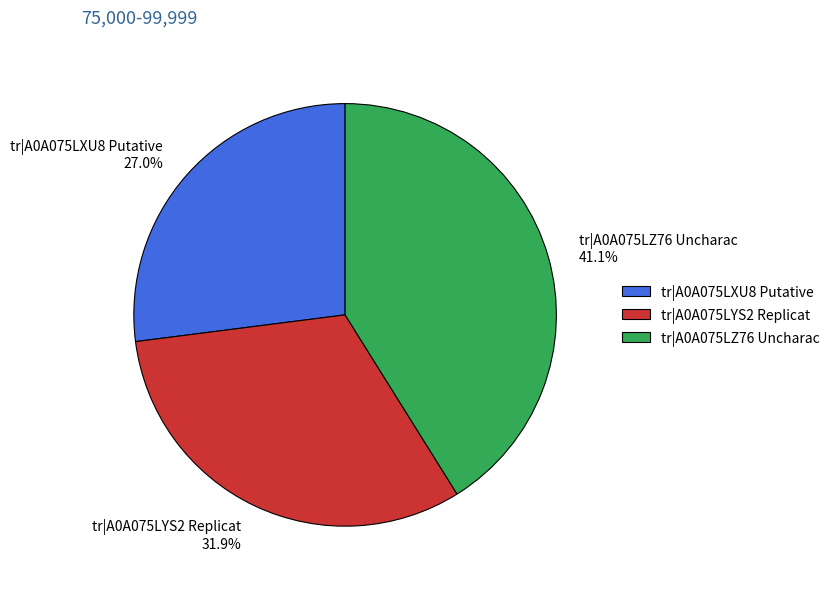

What percentage do tr|A0A075LYS2 Replicat and tr|A0A075LXU8 Putative together represent?

58.9%